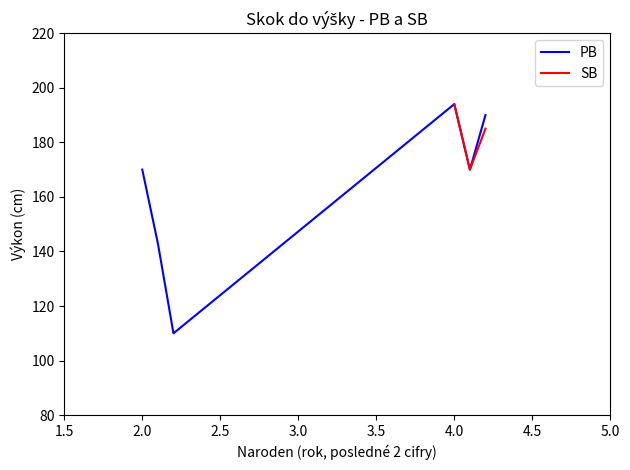

At which category does PB reach its first local peak?

4.0